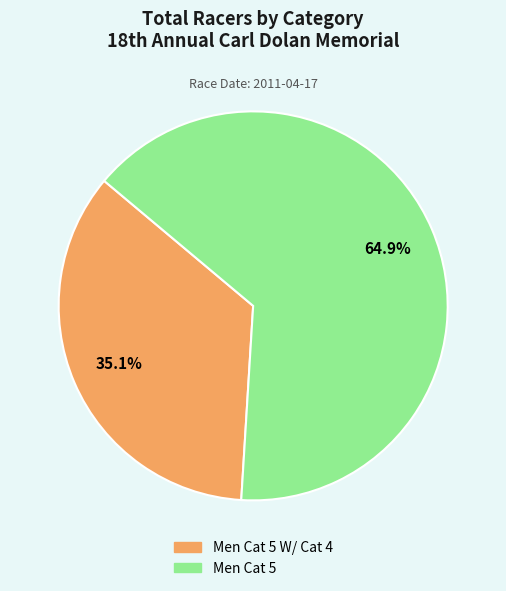

Does any single category account for the majority?

Yes